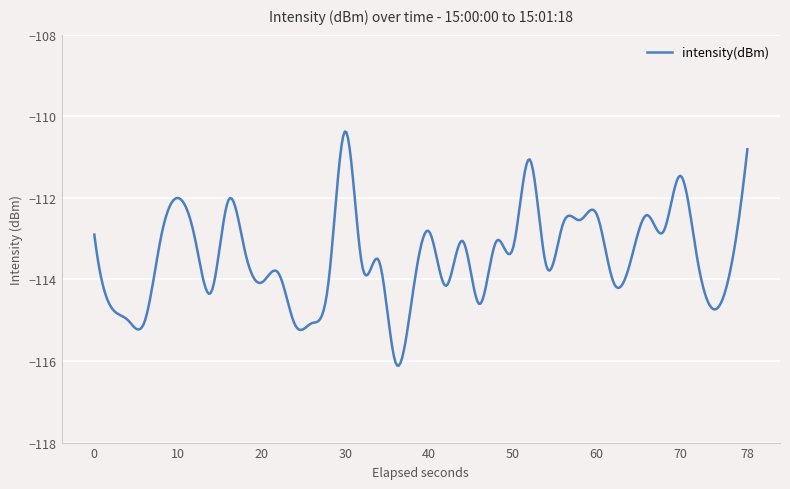

What is the difference between the maximum and minimum values?

5.7